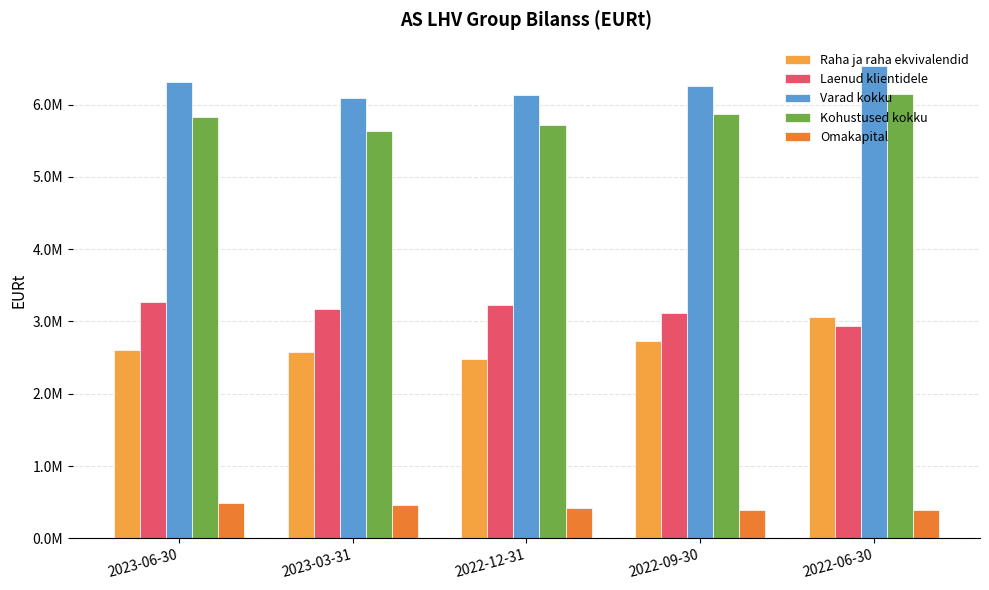

What is the minimum value for Kohustused kokku?

5636645.6